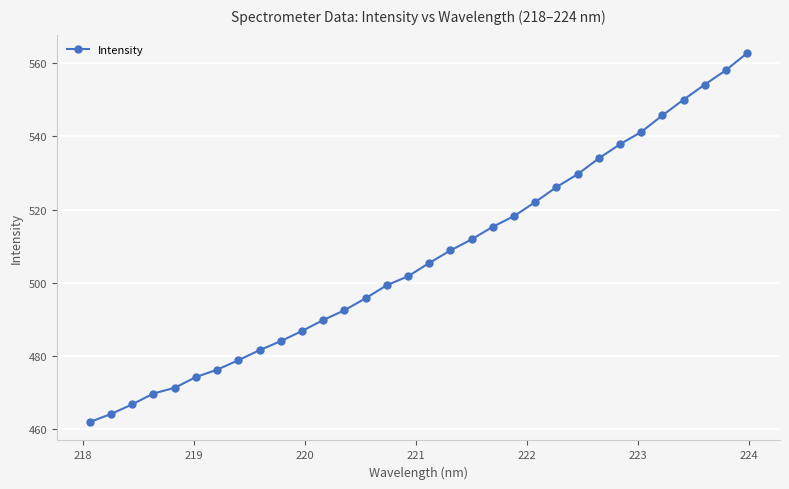

What is the value of the 30th point from the left?

554.2